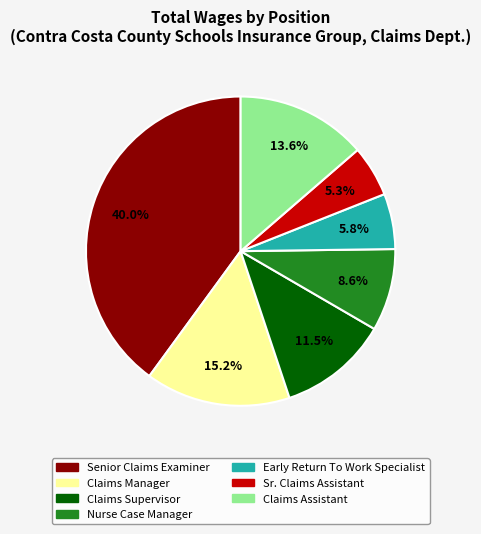

Does Senior Claims Examiner account for over 50% of the chart?

No